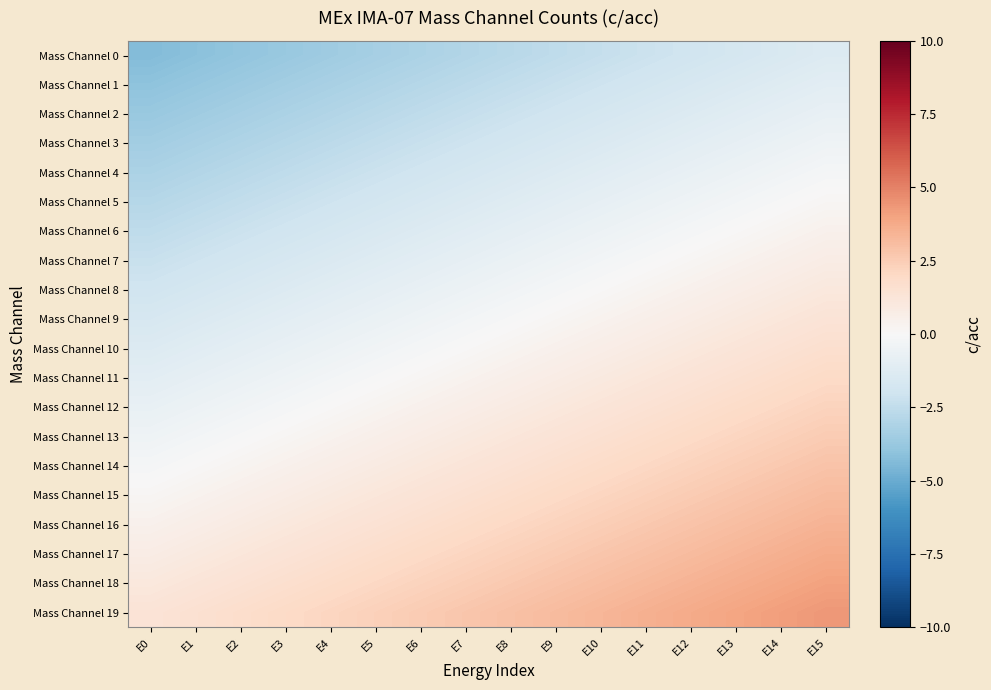

What is the total value across all series at E12?

18.0